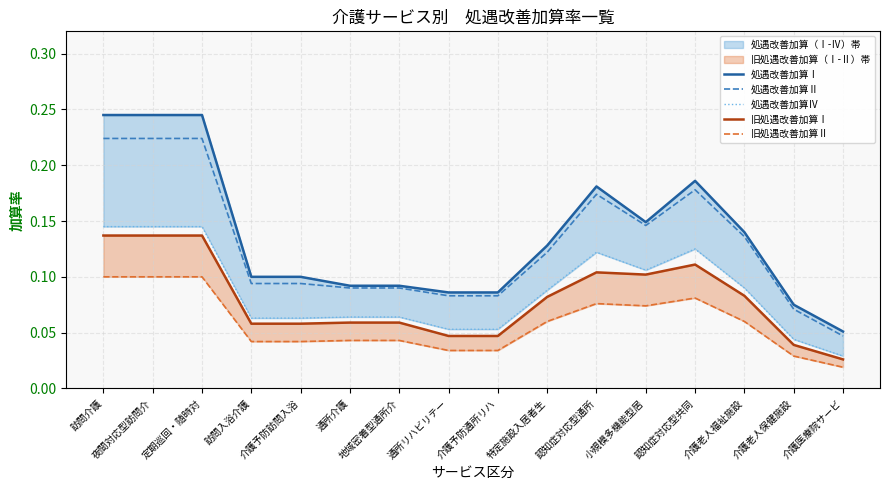

What is the value of the 処遇改善加算Ⅱ point at the 12th from the left?

0.1